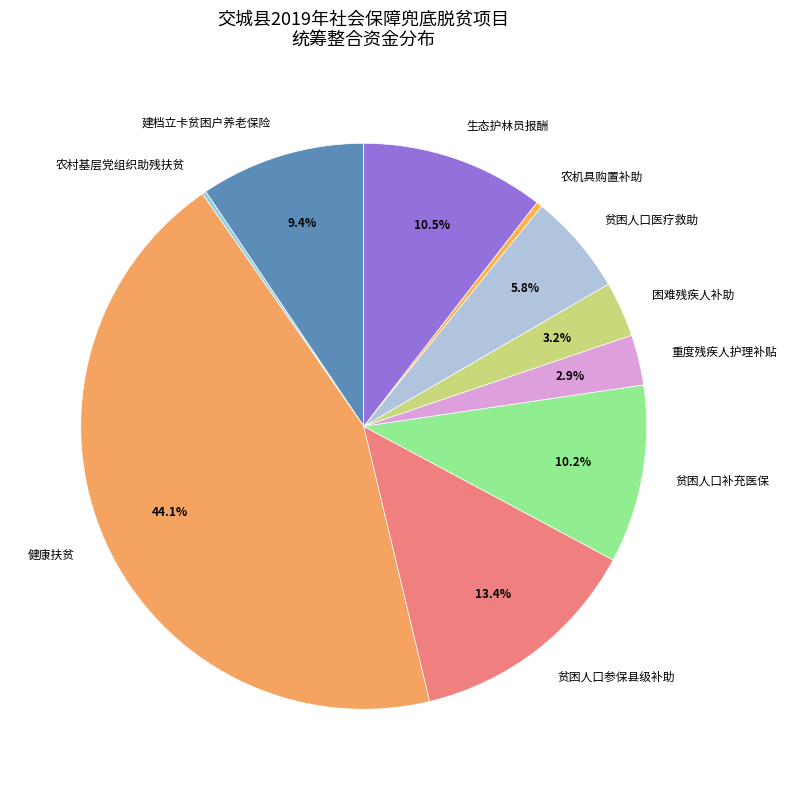

Is there a majority slice in this chart?

No